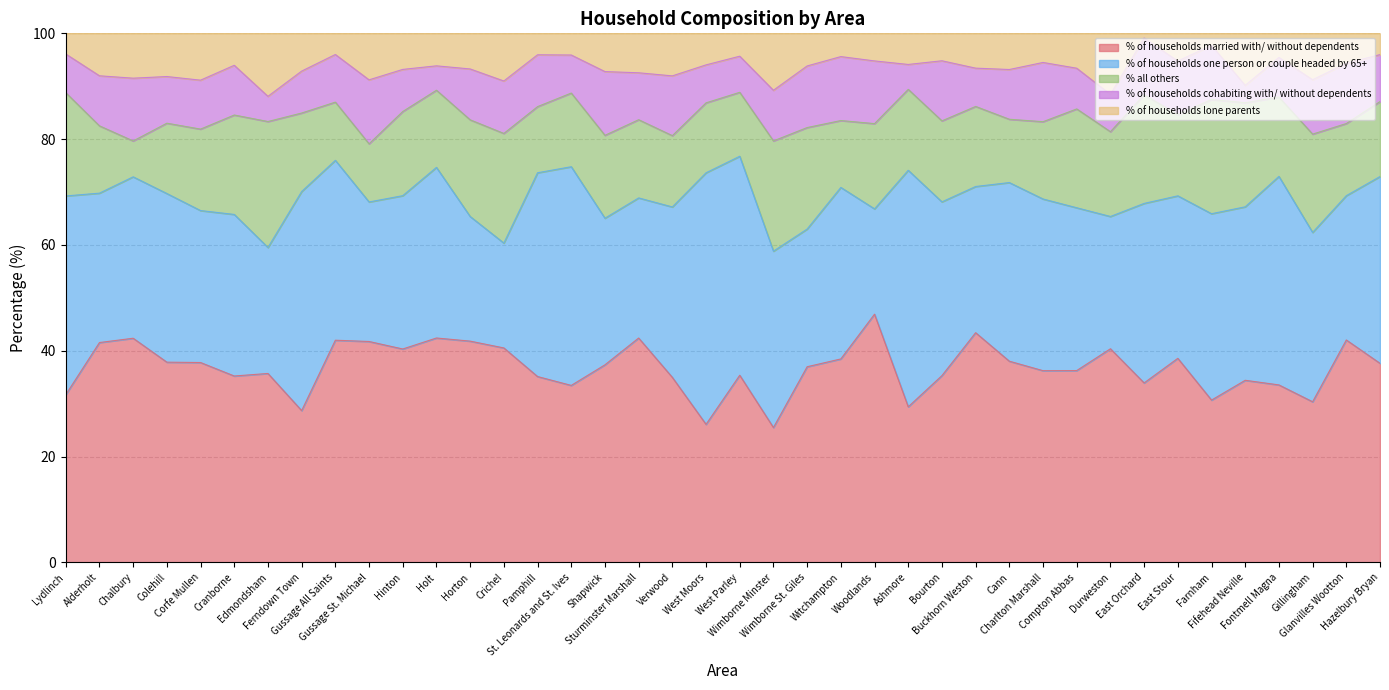

Between Witchampton and Shapwick, which is larger?

Witchampton